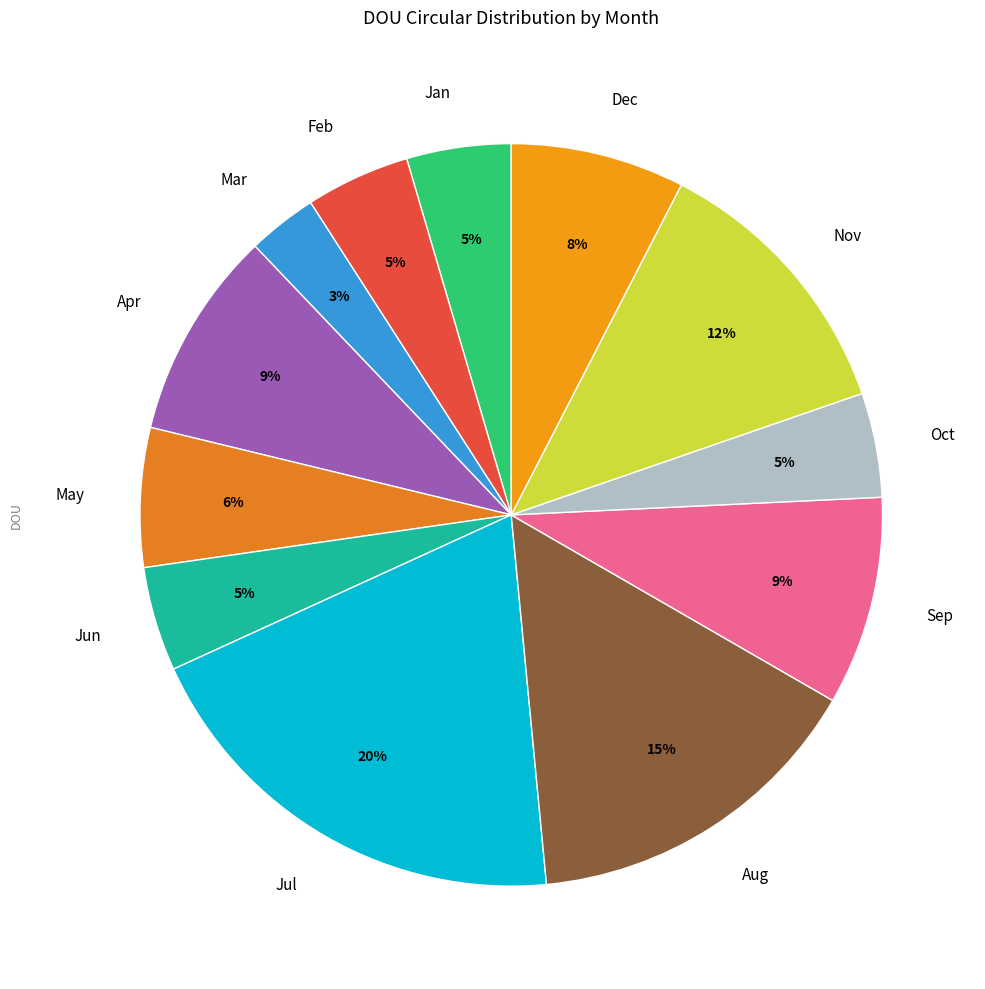

What is the ratio of the value at Jun to the value at Dec?

0.6